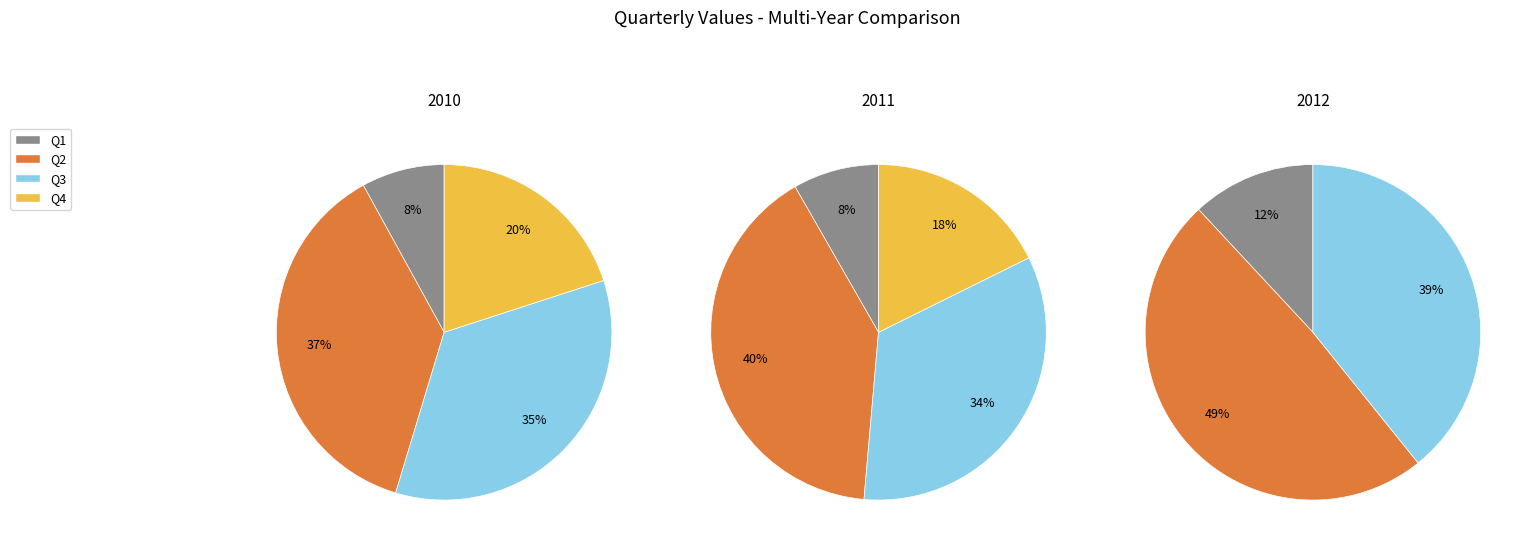

Combined, do Q1 and Q3 account for over 50%?

No